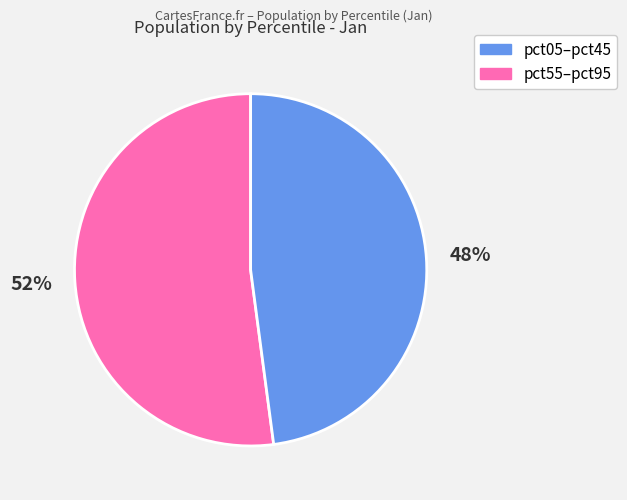

Is there any slice that represents more than half of the pie?

Yes